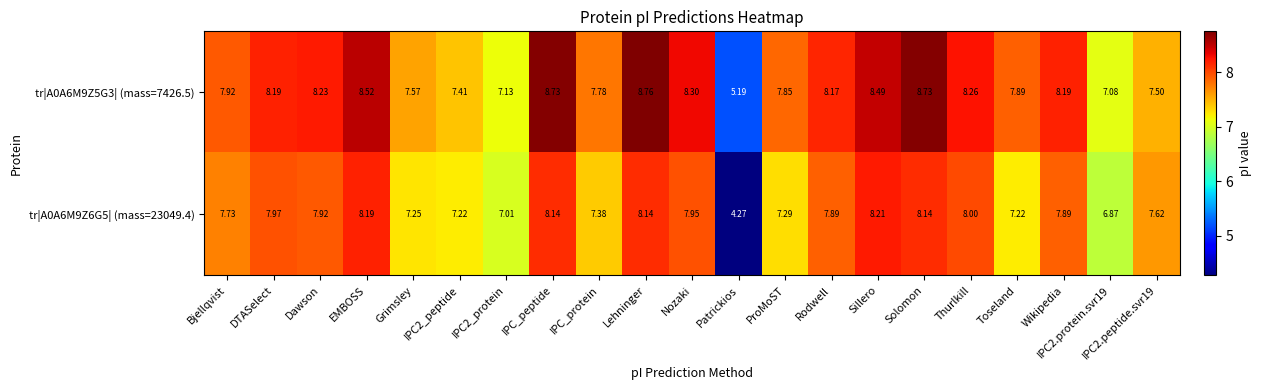

Is the value of tr|A0A6M9Z5G3| (mass=7426.5) at IPC2_protein greater than the value of tr|A0A6M9Z6G5| (mass=23049.4) at IPC_protein?

No